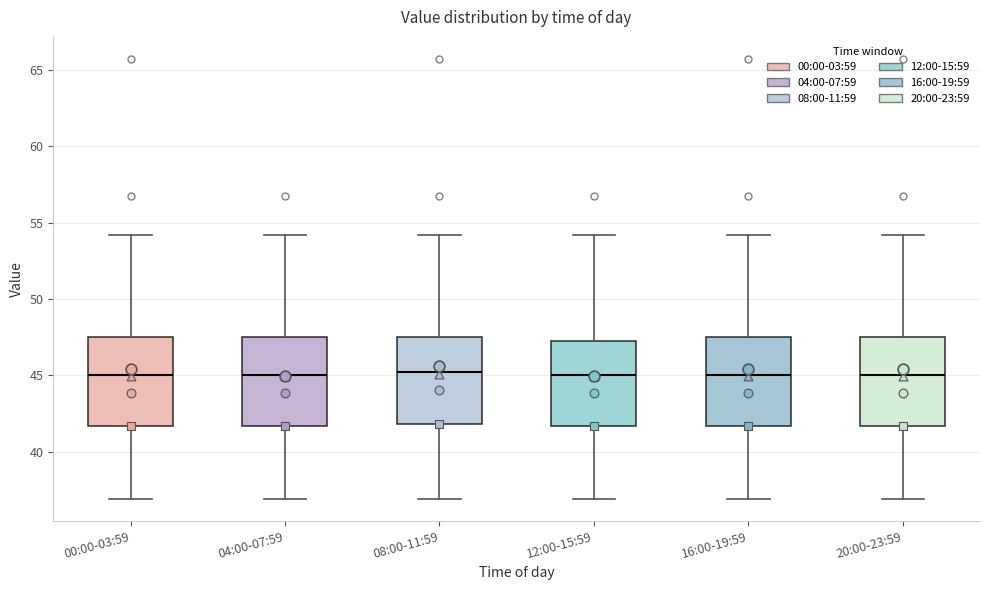

Reading left to right, read every box against the y-axis: the position of its median line, the range the box covers, and the ends of its whiskers. The values are not printed on the chart, so give them approximately, as read against the axis.

00:00-03:59: median 45.0, box 41.5 to 47.5, whiskers 37.0 to 54.0
04:00-07:59: median 45.0, box 41.5 to 47.5, whiskers 37.0 to 54.0
08:00-11:59: median 45.0, box 42.0 to 47.5, whiskers 37.0 to 54.0
12:00-15:59: median 45.0, box 41.5 to 47.5, whiskers 37.0 to 54.0
16:00-19:59: median 45.0, box 41.5 to 47.5, whiskers 37.0 to 54.0
20:00-23:59: median 45.0, box 41.5 to 47.5, whiskers 37.0 to 54.0